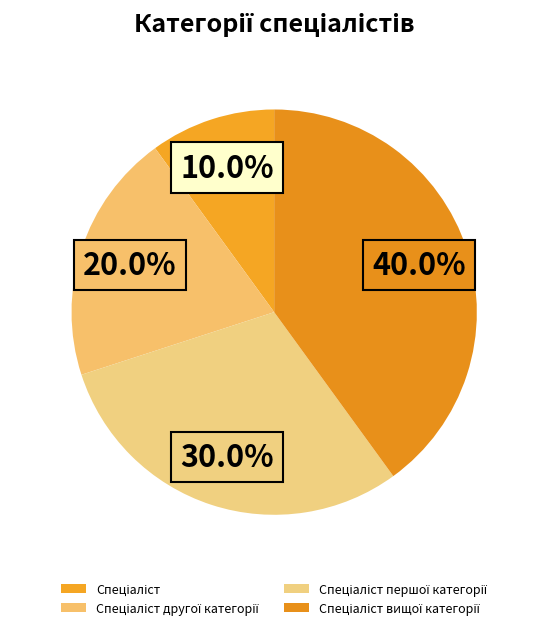

Does any single category account for the majority?

No